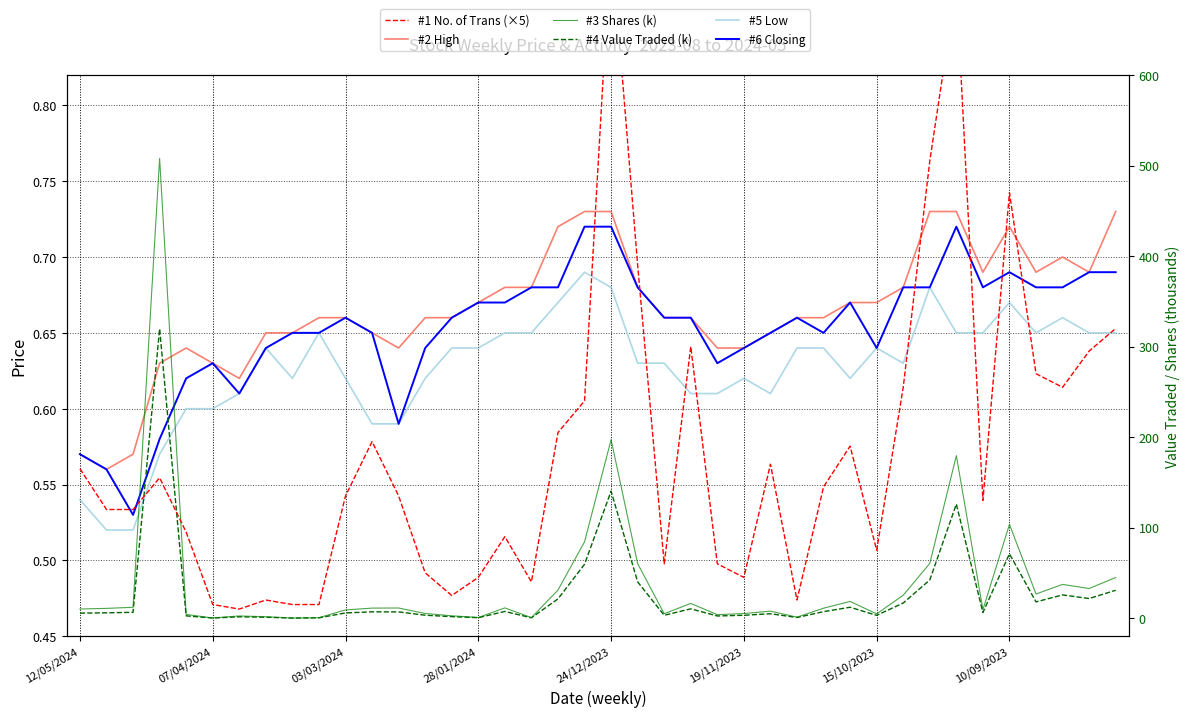

True or false: #2 High has more than 0 interior local peaks.

True